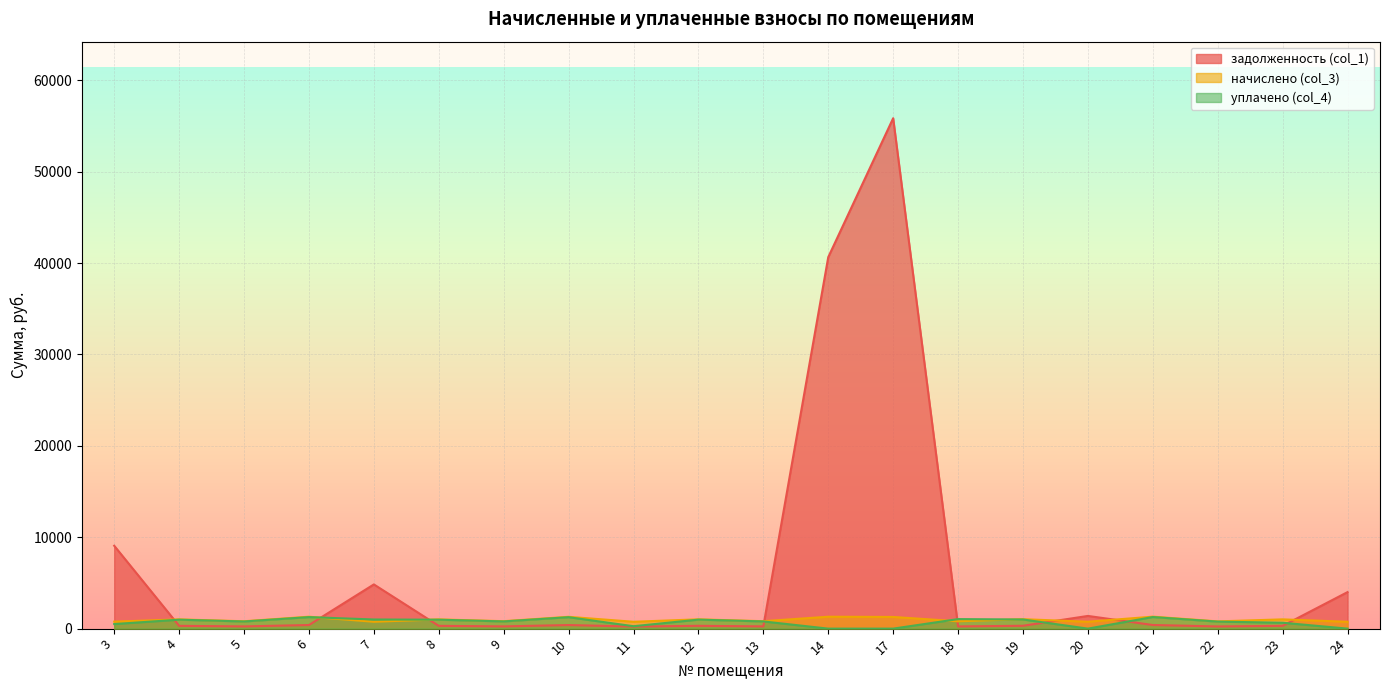

In начислено (col_3), how many points are higher than both neighbors (excluding endpoints)?

9